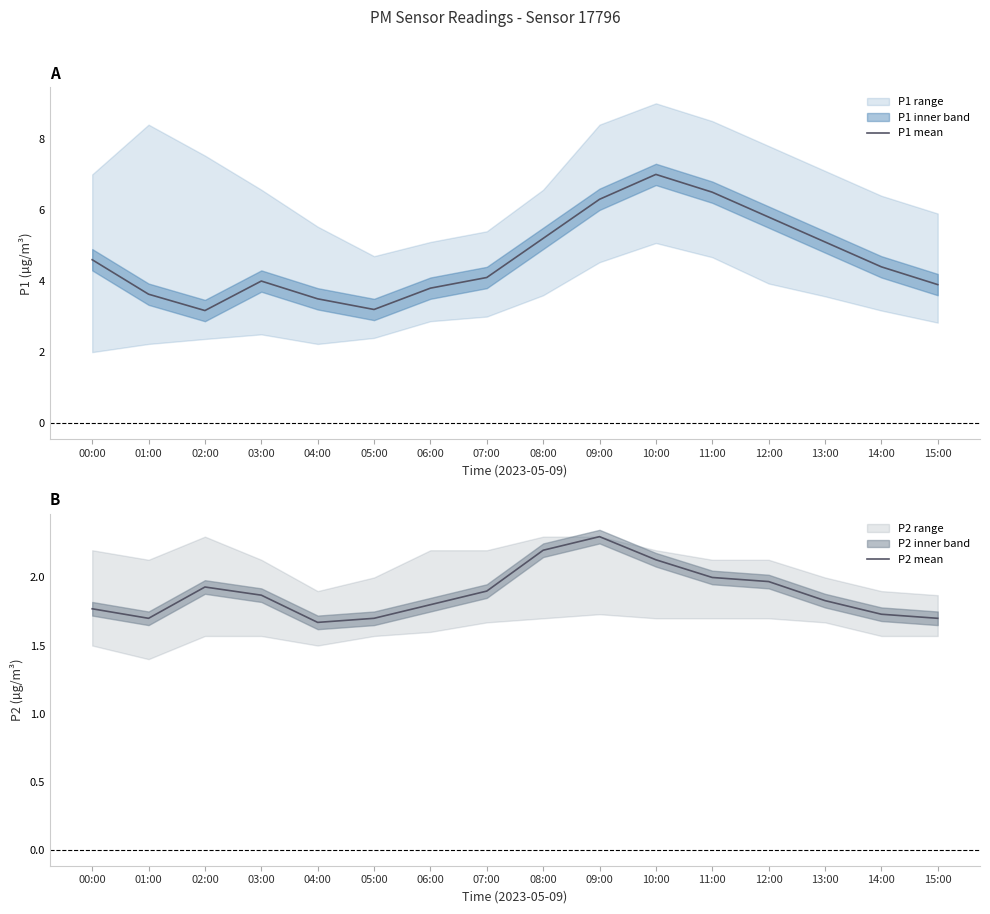

What is the value of the P1 mean point at the 7th from the left?

3.8